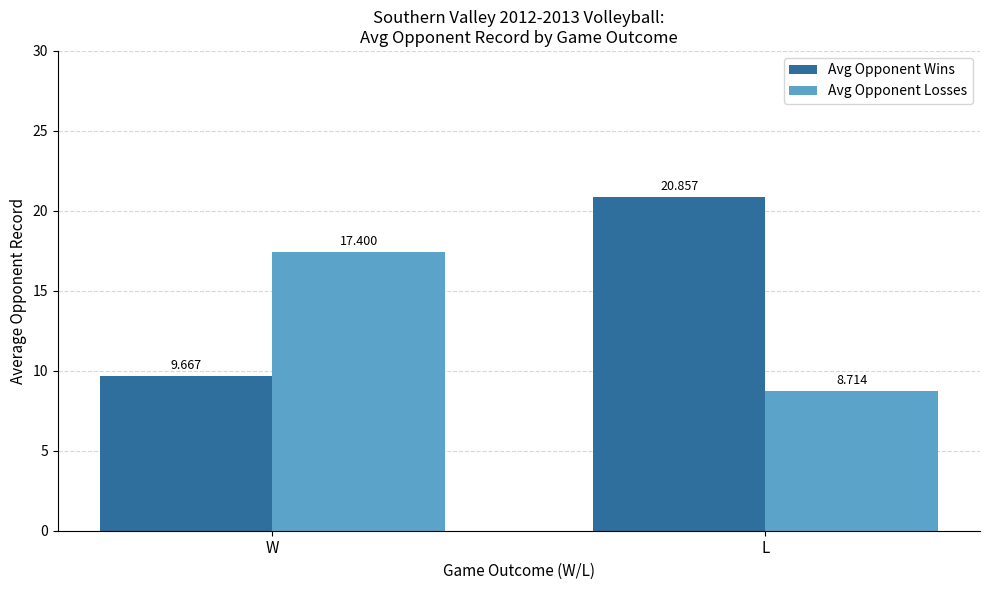

What is the difference between the Avg Opponent Wins values at W and L?

11.2